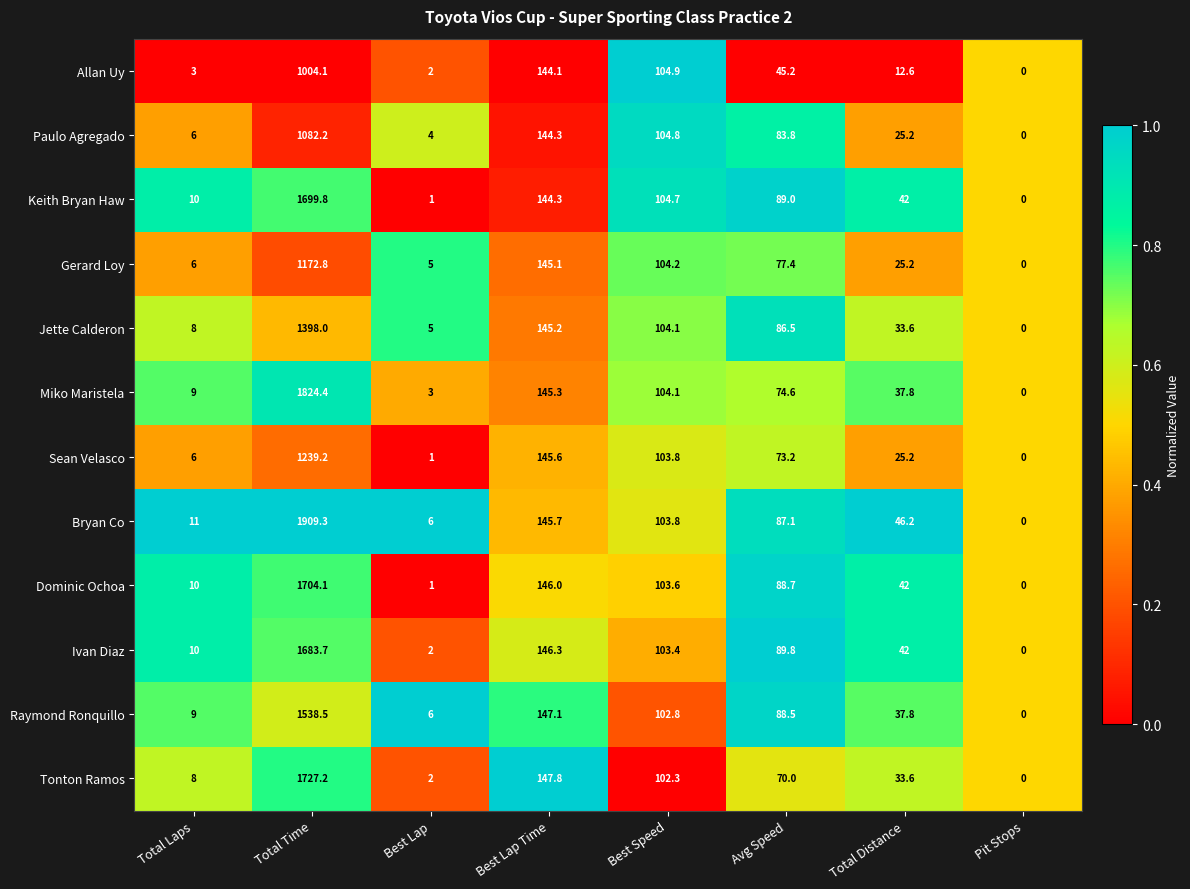

True or false: Raymond Ronquillo has a value of 88.5 at Avg Speed.

True